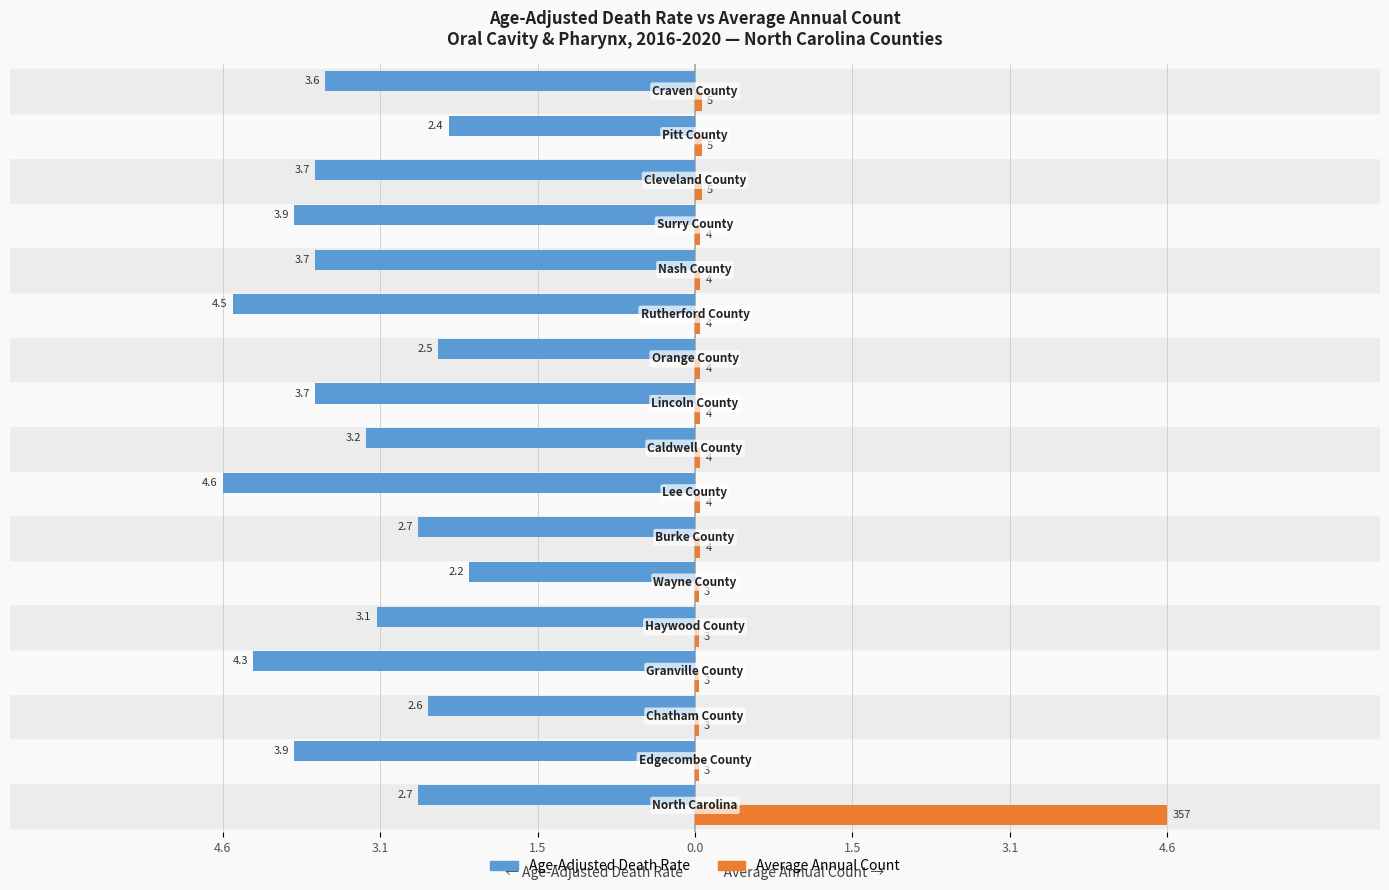

What are all the series names shown in the legend?

Age-Adjusted Death Rate, Average Annual Count